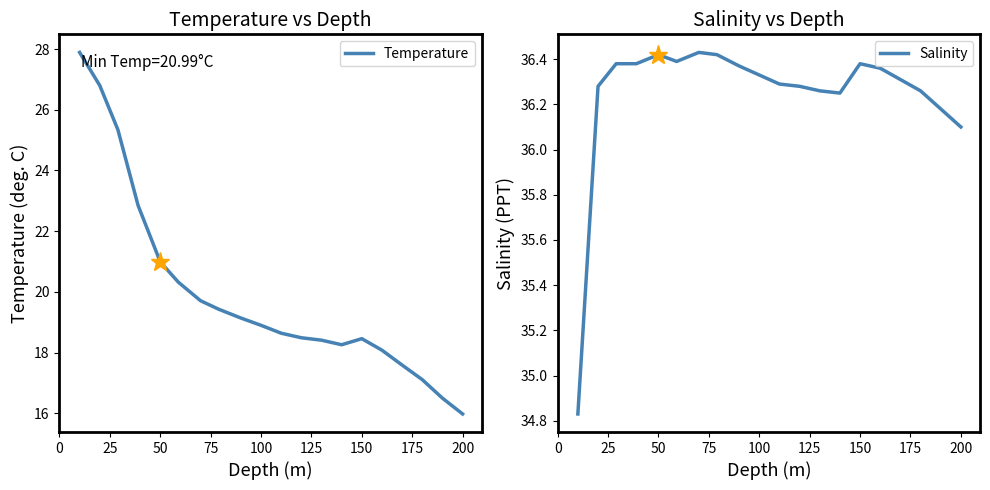

The Temperature series shows 21.0 at 50. True or false?

True